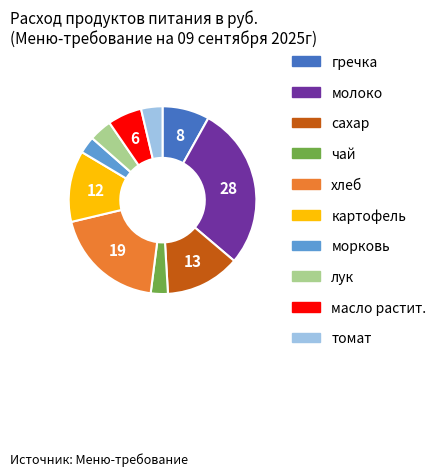

What is the ratio of the value at картофель to the value at сахар?

1.0